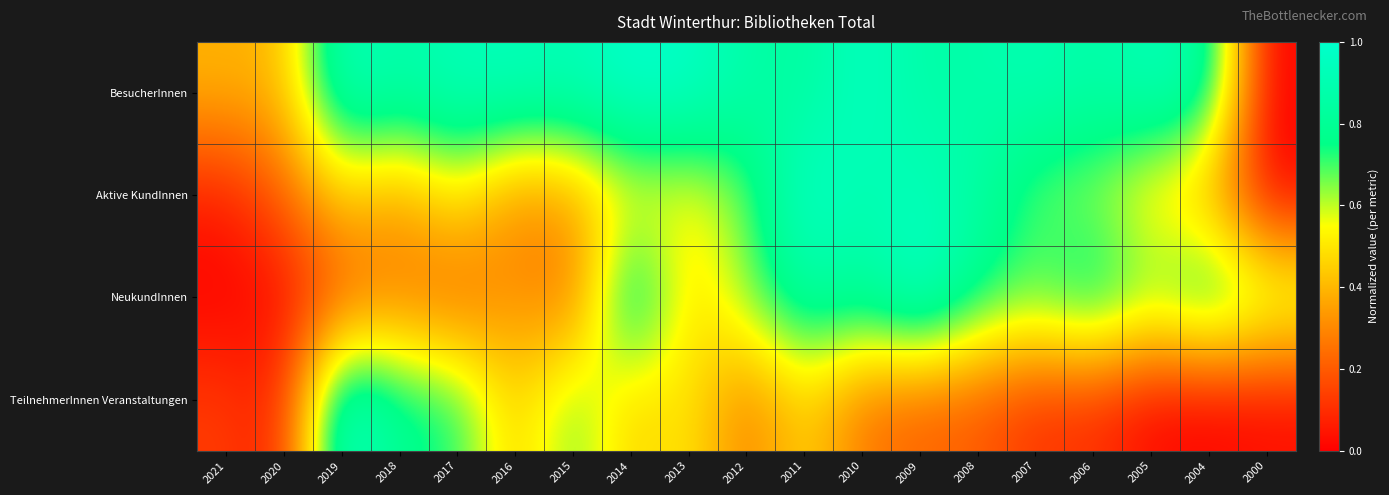

At which category does the chart reach its peak across all series?

2014